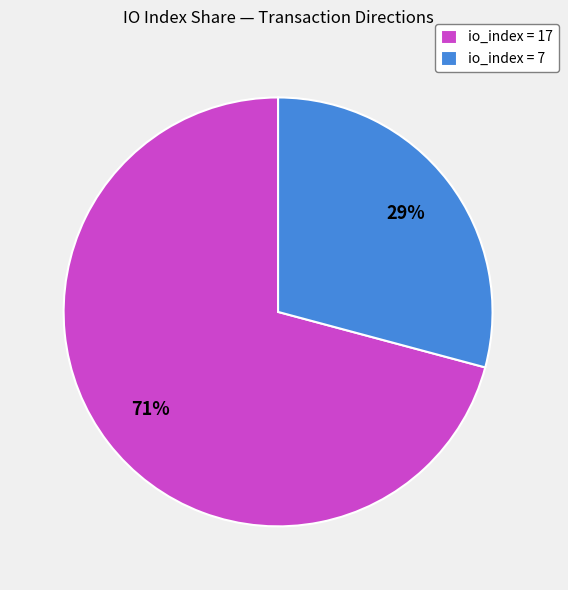

True or false: io_index = 17 accounts for 60% of the total.

False